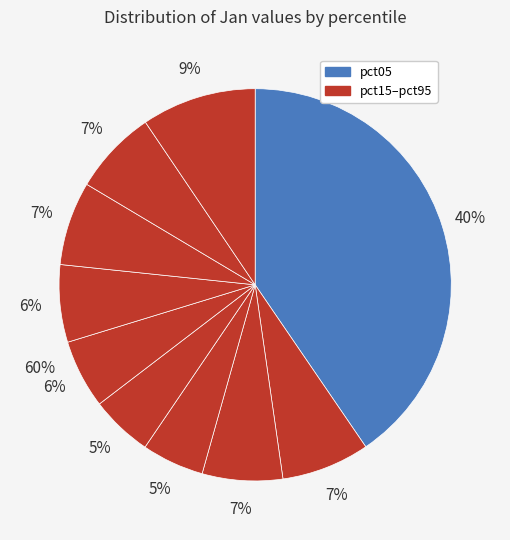

To the nearest percent, what is the difference between the largest and smallest slice percentages?

35%